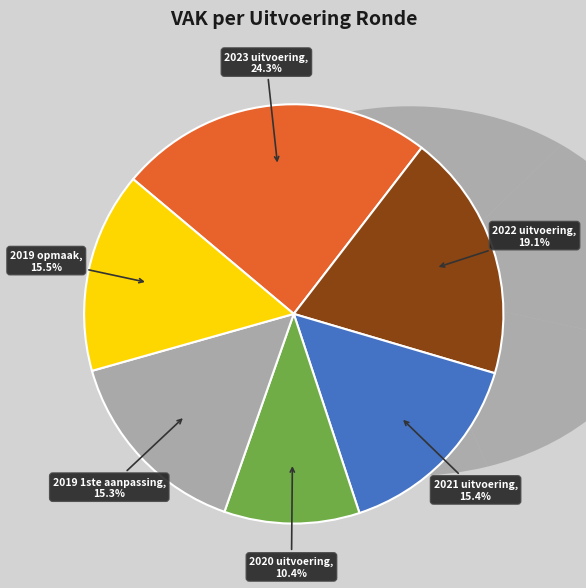

Is 2023 uitvoering the majority of the pie?

No